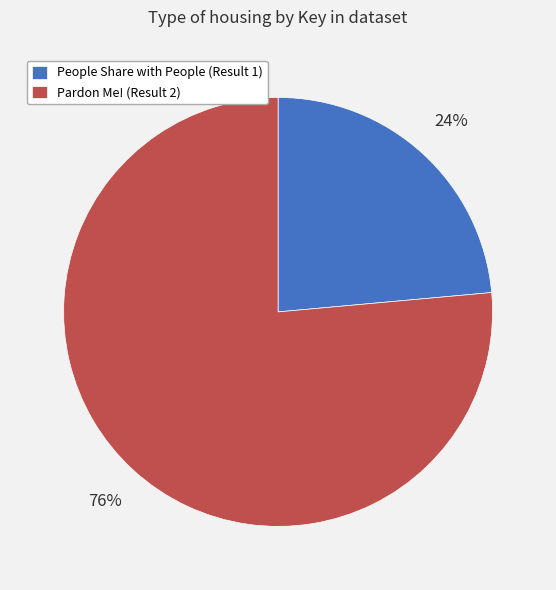

Is the sum of People Share with People (Result 1) and Pardon Me! (Result 2) greater than half?

Yes